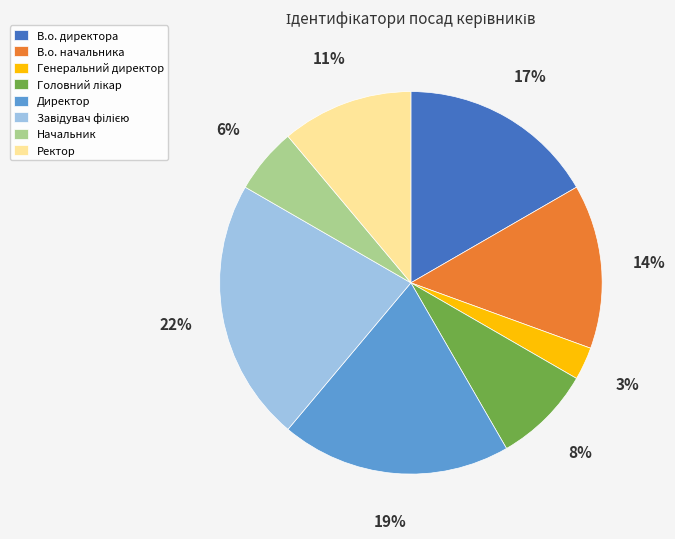

The Начальник slice represents 1% of the pie. True or false?

False